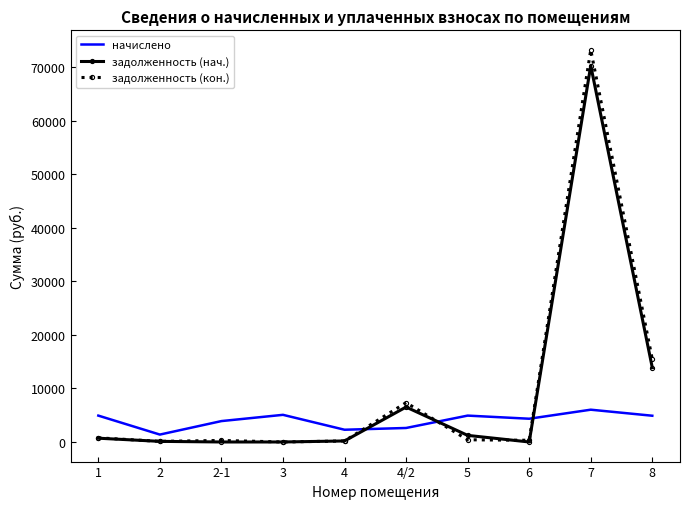

What is the greatest value displayed?

73172.7